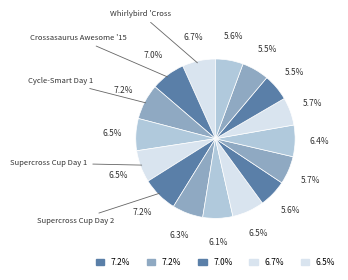

Is there any slice that represents more than half of the pie?

No